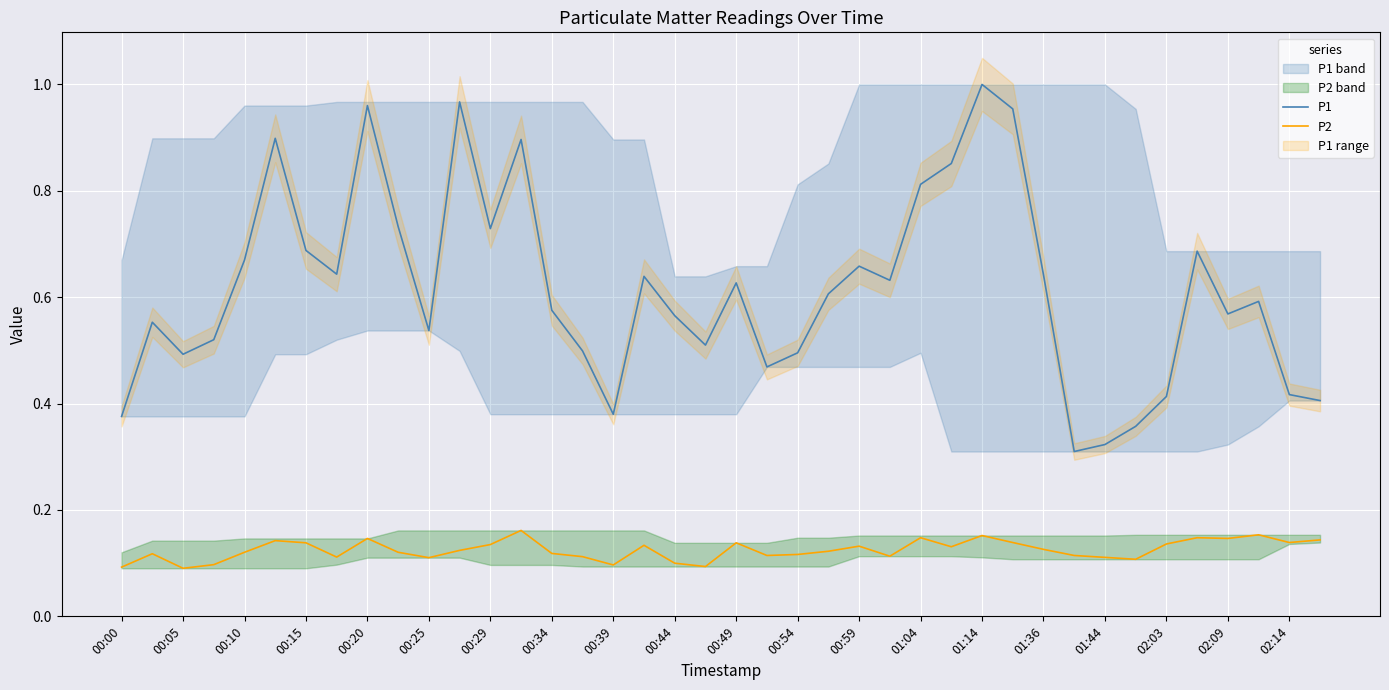

True or false: P2 and P1 intersect in this chart.

False